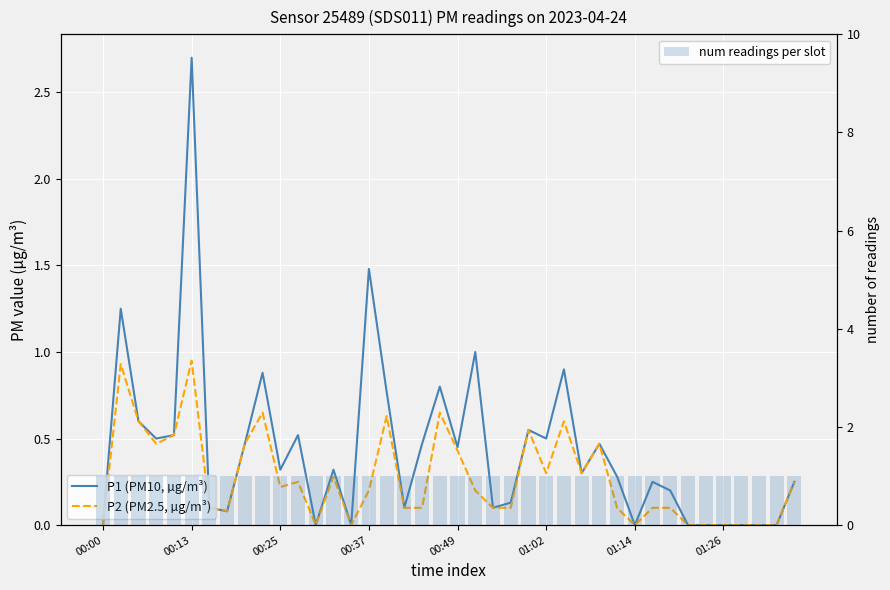

What is the sum of all P1 (PM10, µg/m³) values?

17.3